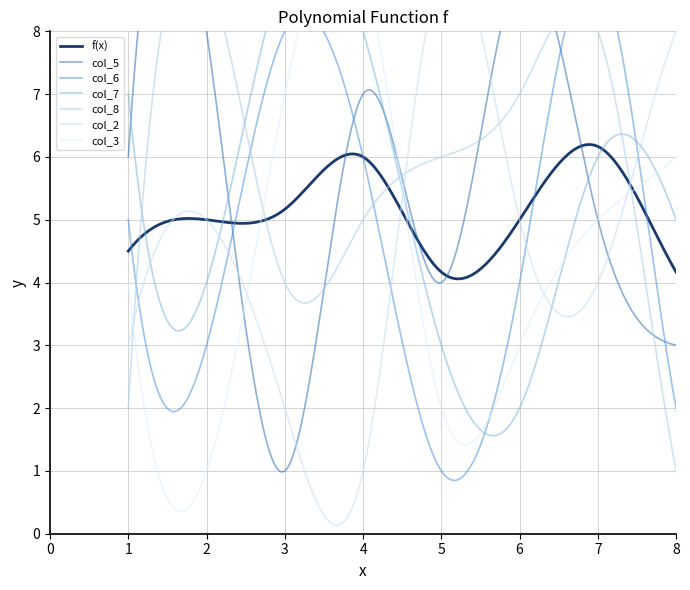

Between 4 and 3, which series saw the biggest shift?

col_5